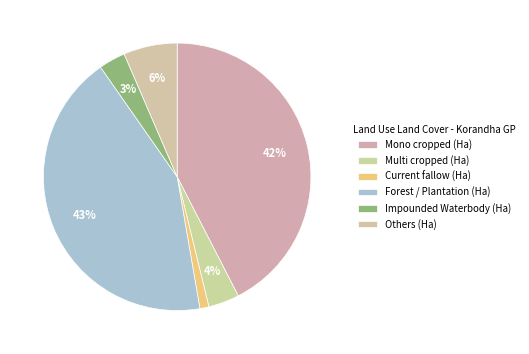

Combined, do Forest / Plantation (Ha) and Multi cropped (Ha) account for over 50%?

No